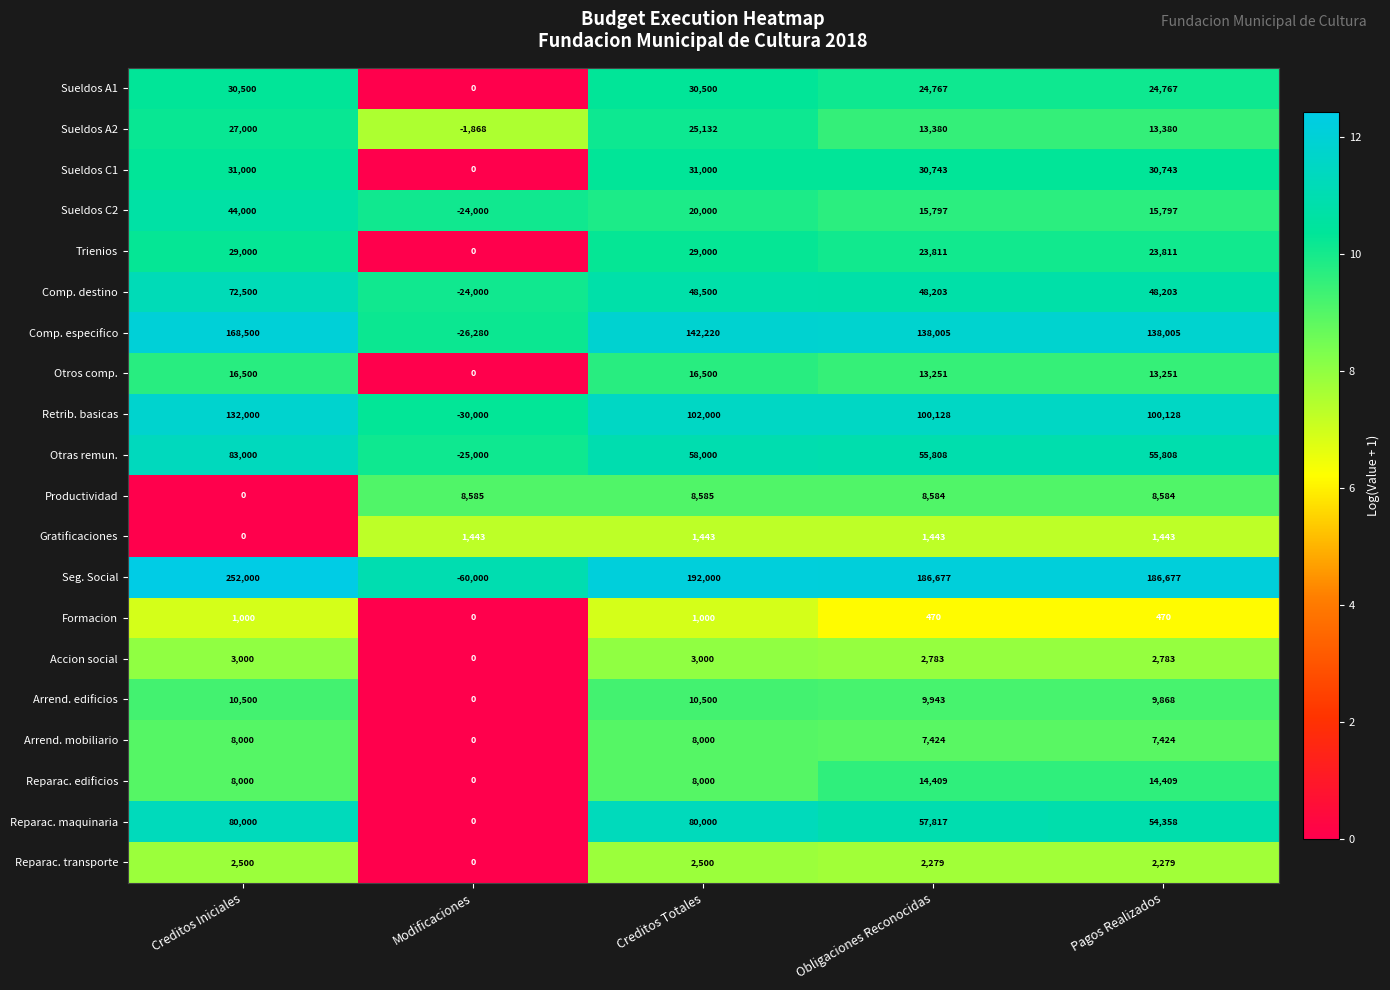

Count the Trienios values in the range 23811 to 29000.

4